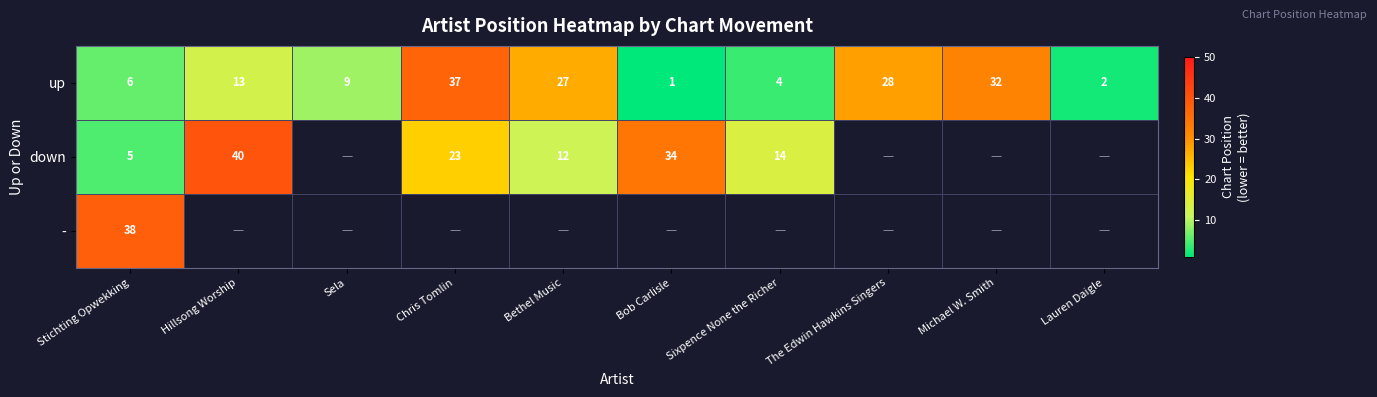

How many data points does each series have?

10